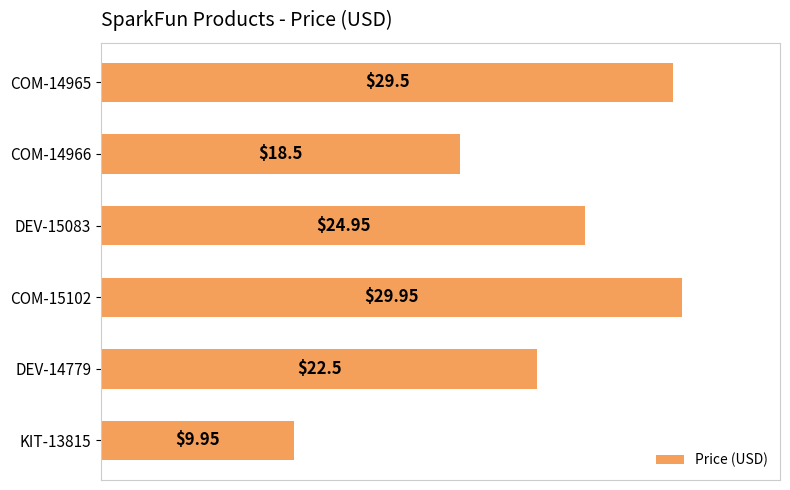

Which category has the highest value across all series?

COM-15102